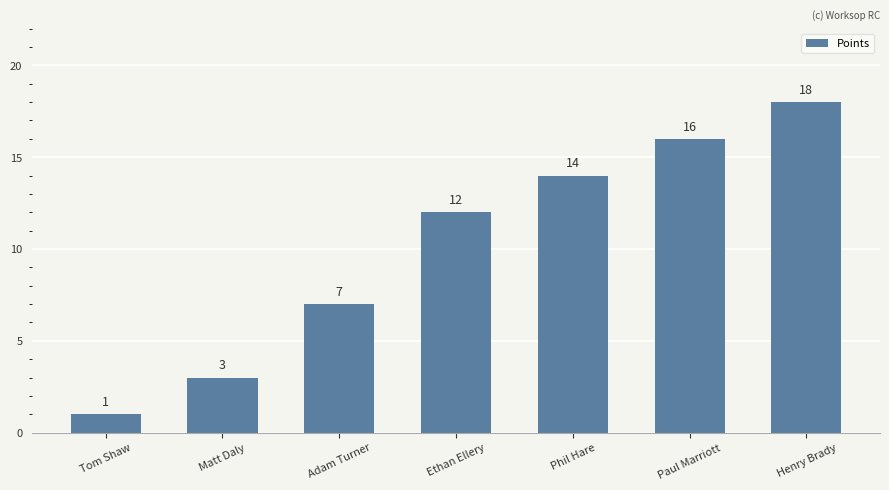

Count the values in the range 3 to 16.

5